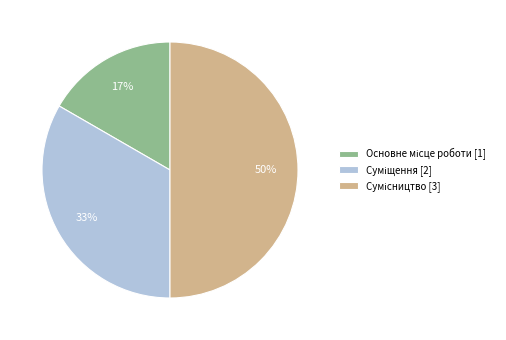

To the nearest percent, what is the average slice percentage?

33%